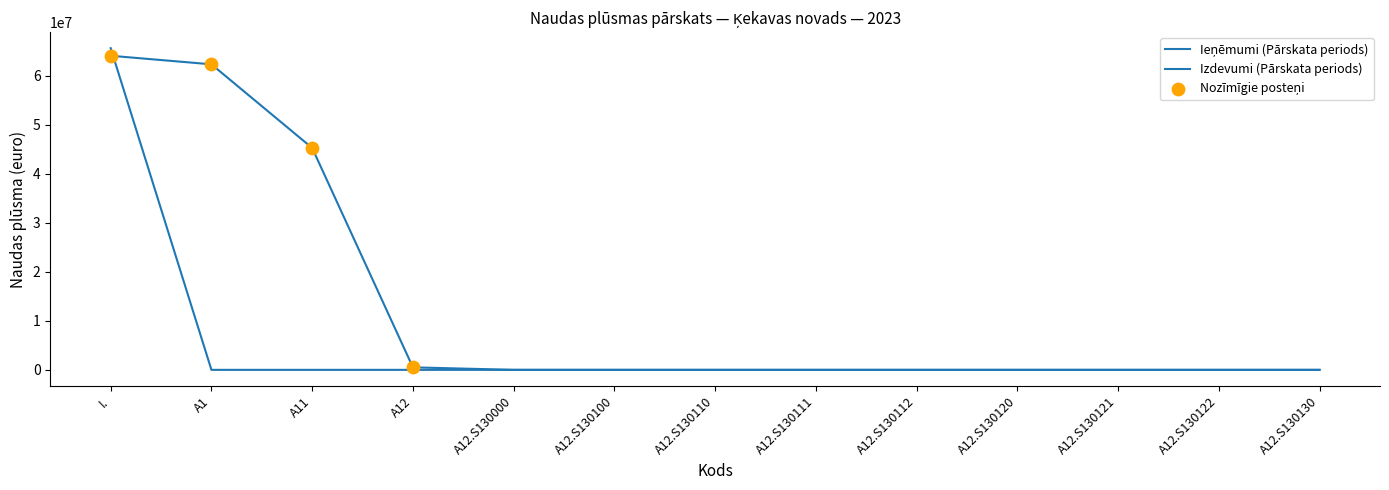

How many lines are shown in the chart?

2